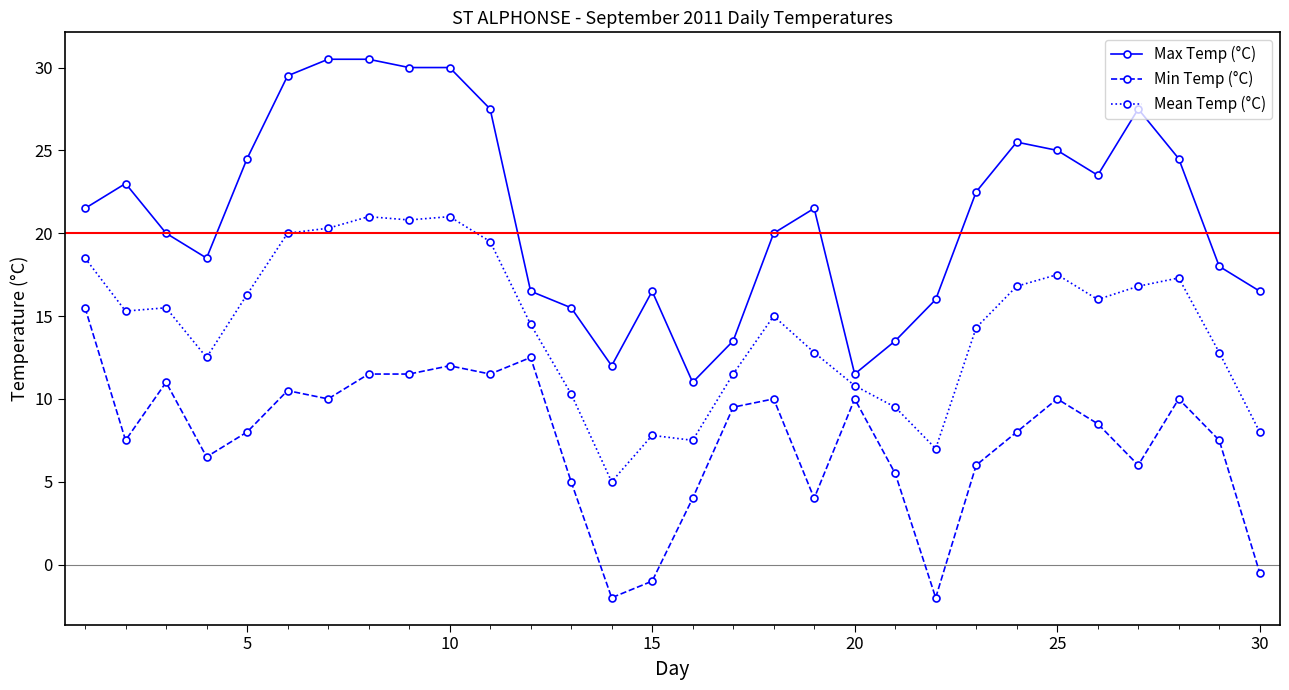

True or false: Max Temp (°C) and Mean Temp (°C) intersect in this chart.

False